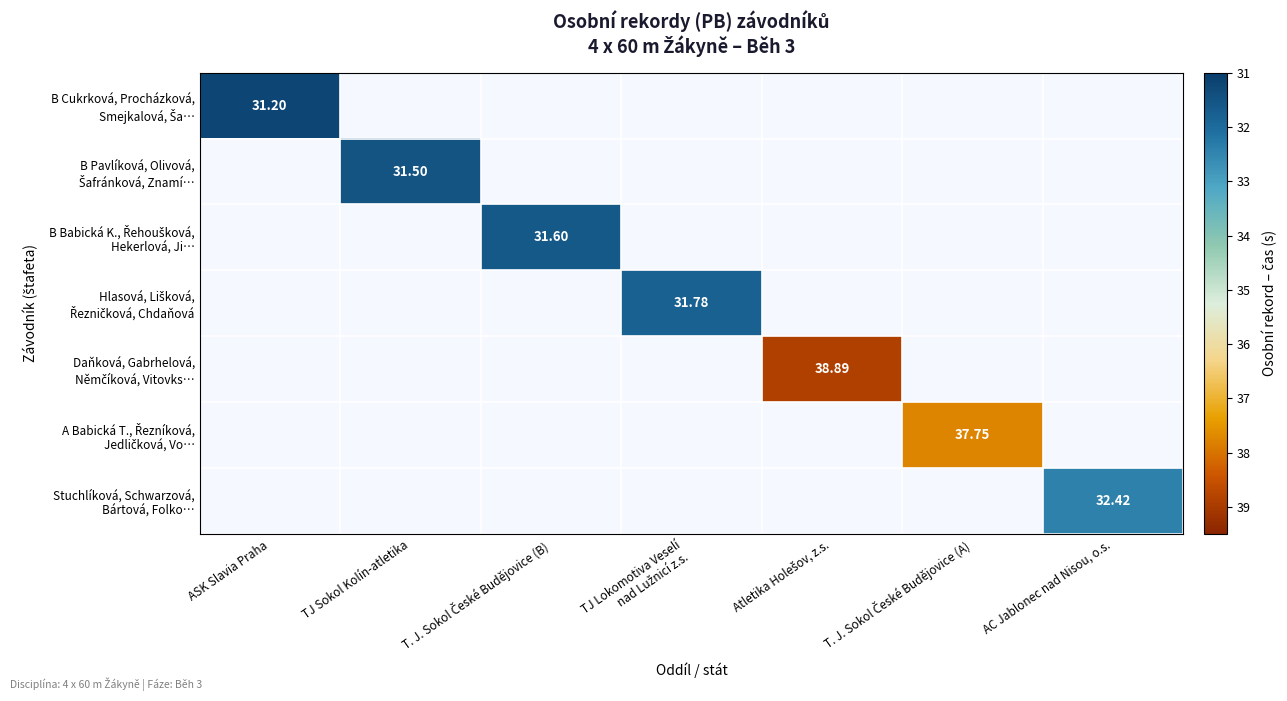

At TJ Lokomotiva Veselí nad Lužnicí z.s., list the series in order from smallest to largest.

B Cukrková, Procházková, Smejkalová, Ša…, B Pavlíková, Olivová, Šafránková, Znamí…, B Babická K., Řehoušková, Hekerlová, Ji…, Hlasová, Lišková, Řezničková, Chdaňová, Daňková, Gabrhelová, Němčíková, Vitovks…, A Babická T., Řezníková, Jedličková, Vo…, Stuchlíková, Schwarzová, Bártová, Folko…